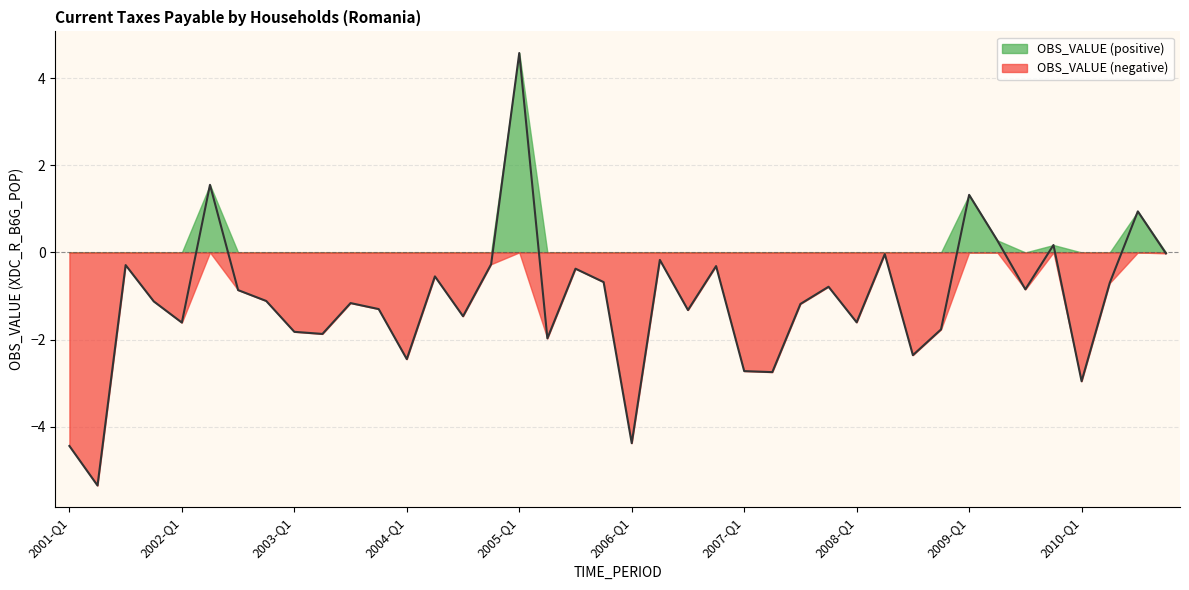

List the labels in order of value, smallest first.

2001-Q2, 2001-Q1, 2006-Q1, 2010-Q1, 2007-Q2, 2007-Q1, 2004-Q1, 2008-Q3, 2005-Q2, 2003-Q2, 2003-Q1, 2008-Q4, 2002-Q1, 2008-Q1, 2004-Q3, 2006-Q3, 2003-Q4, 2007-Q3, 2003-Q3, 2001-Q4, 2002-Q4, 2002-Q3, 2009-Q3, 2007-Q4, 2010-Q2, 2005-Q4, 2004-Q2, 2005-Q3, 2006-Q4, 2001-Q3, 2004-Q4, 2006-Q2, 2008-Q2, 2010-Q4, 2009-Q4, 2009-Q2, 2010-Q3, 2009-Q1, 2002-Q2, 2005-Q1